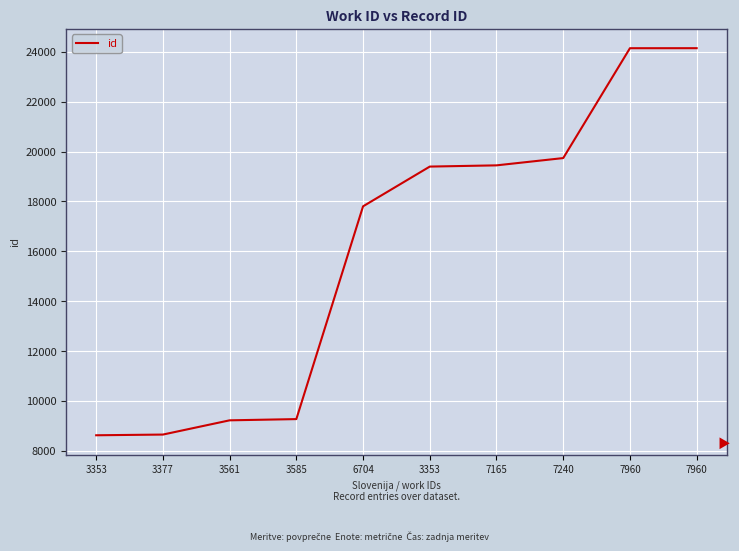

How many lines are shown in the chart?

1